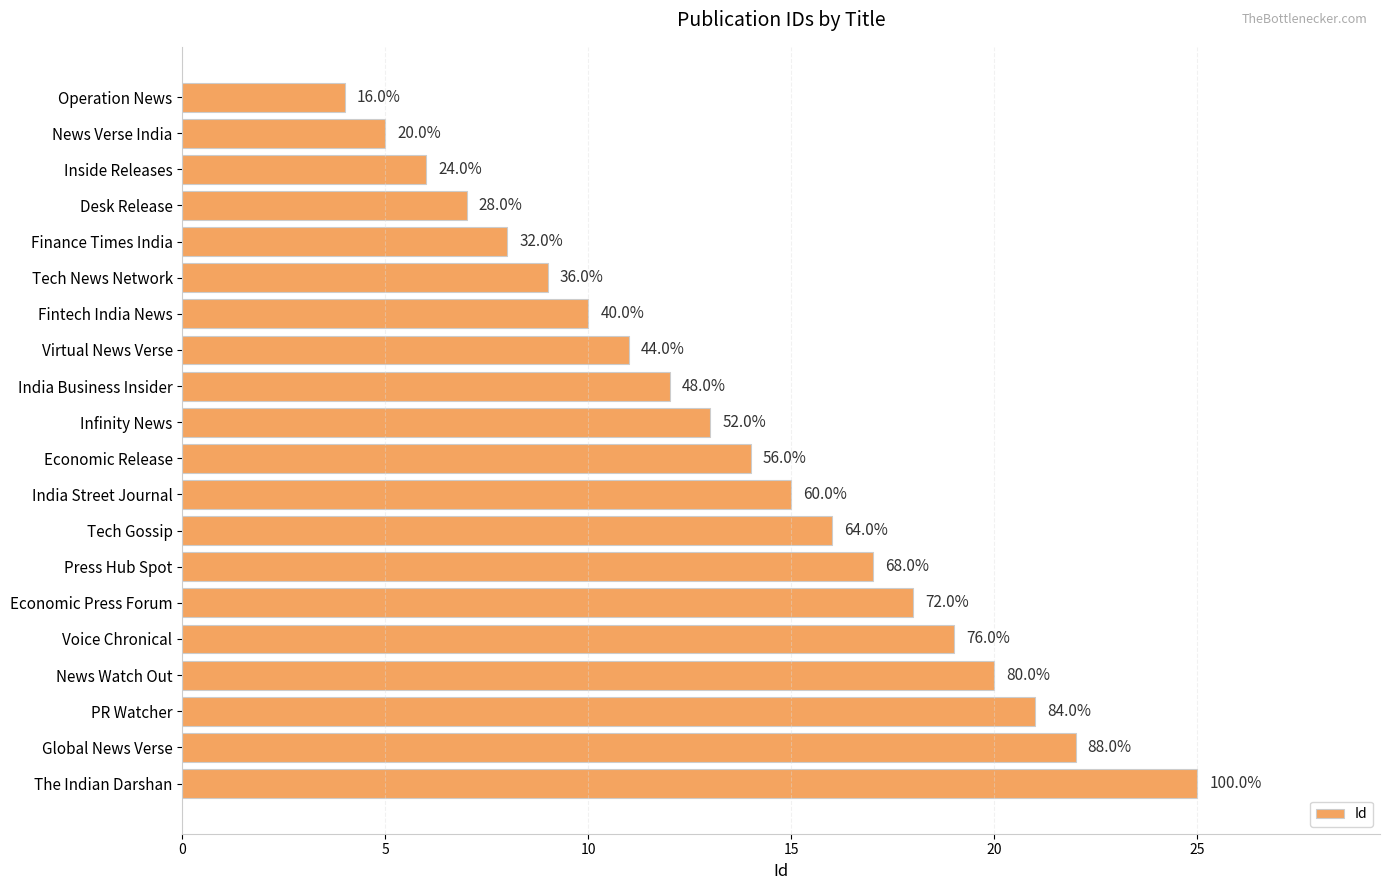

Where does the data first go above 14?

India Street Journal